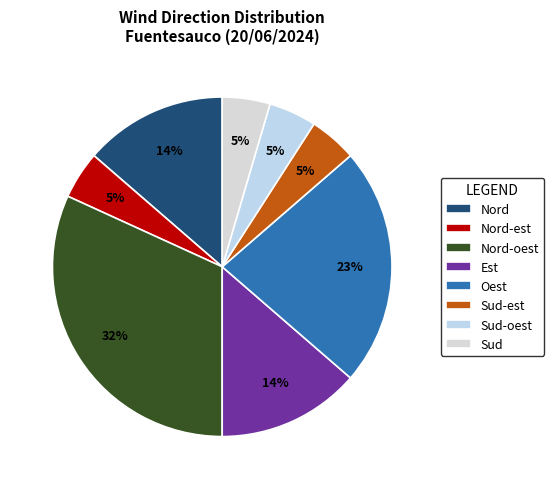

True or false: Sud-est accounts for 1% of the total.

False